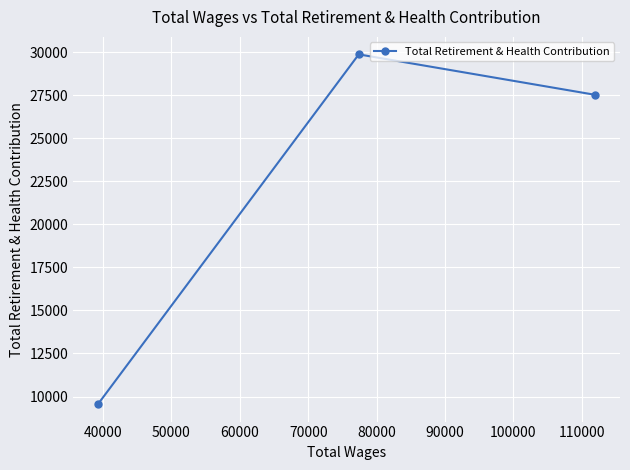

What is the sum of all values?

66938